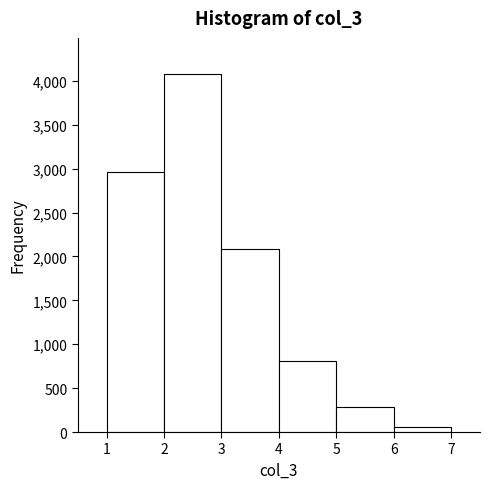

Reading left to right, transcribe this chart: for each bar, give the range it covers on the x-axis and its height. The values are not printed on the chart, so give them approximately, as read against the axis.

1 to 2: 2950
2 to 3: 4100
3 to 4: 2100
4 to 5: 800
5 to 6: 300
6 to 7: 50